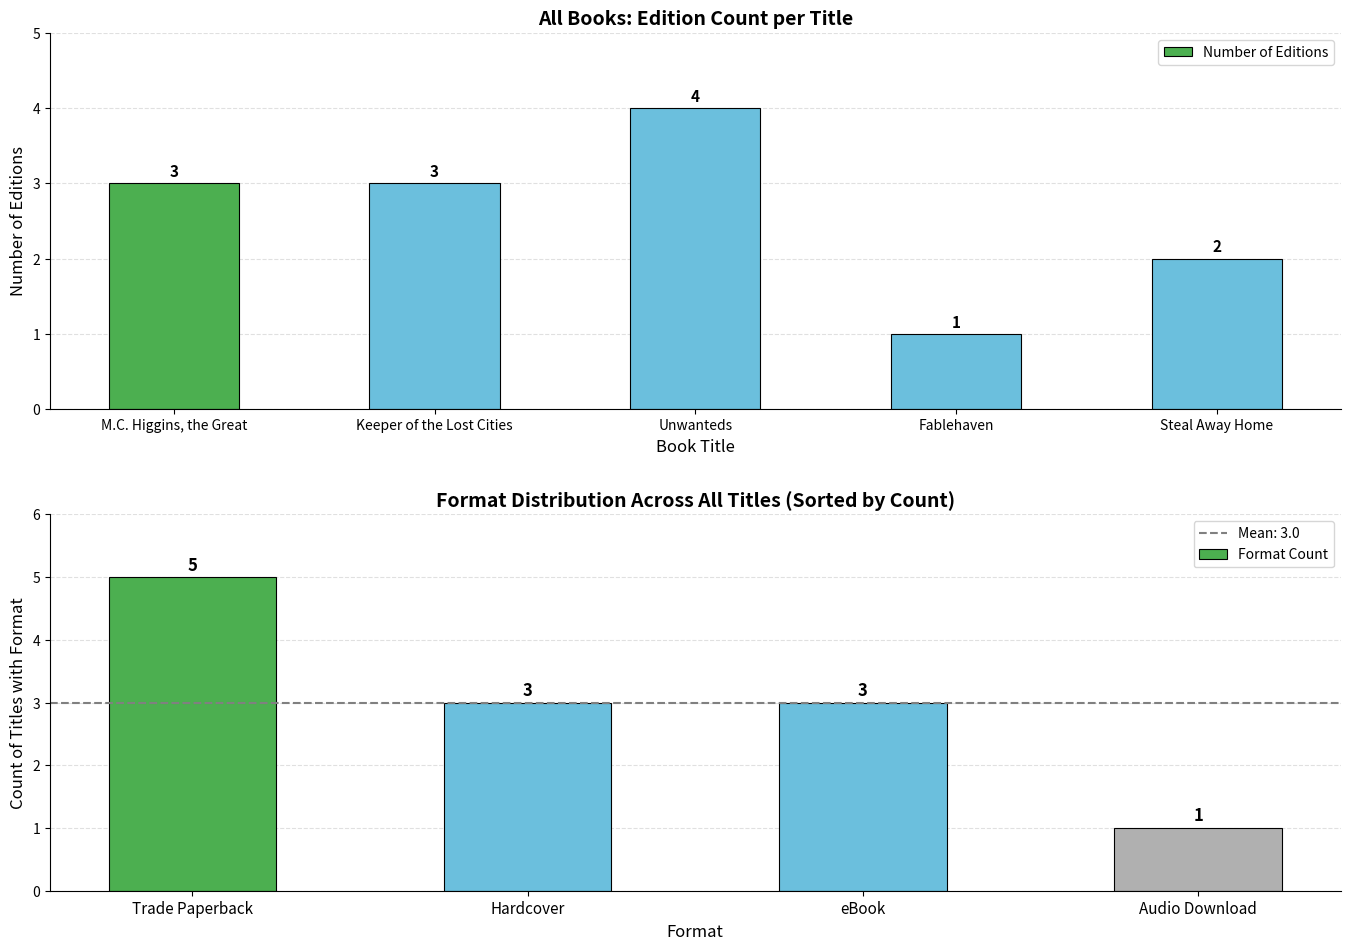

The value of Number of Editions at M.C. Higgins, the Great is 2. True or false?

False